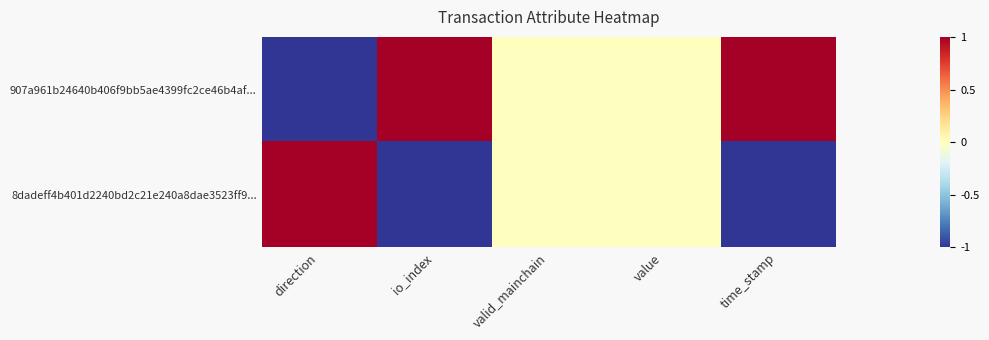

Reading left to right, list all the values displayed in this chart.

907a961b24640b406f9bb5ae4399fc2ce46b4af...: direction=-1	io_index=1	valid_mainchain=0	value=0	time_stamp=1
8dadeff4b401d2240bd2c21e240a8dae3523ff9...: direction=1	io_index=-1	valid_mainchain=0	value=0	time_stamp=-1